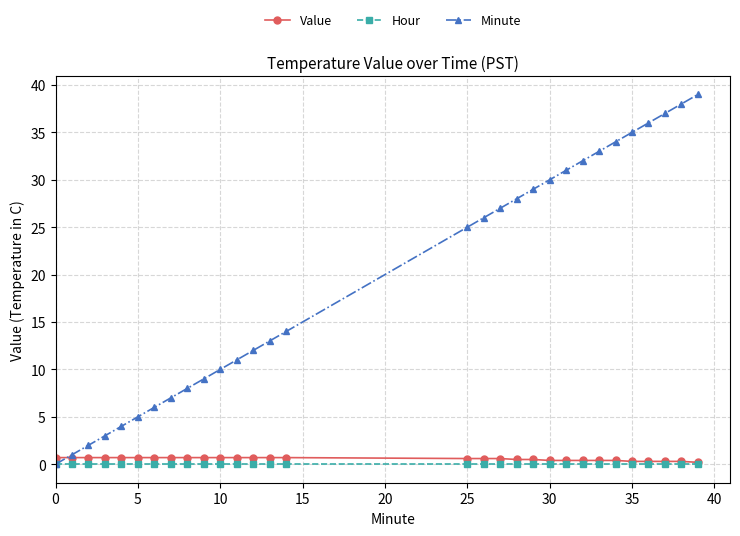

Which series has the widest spread of values?

Minute